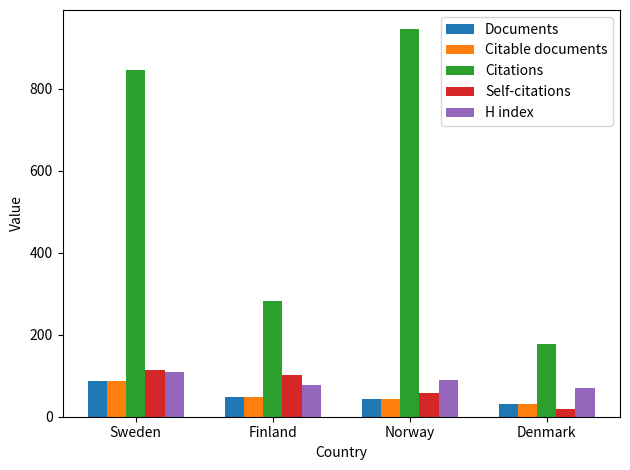

What is the minimum value for Citations?

178